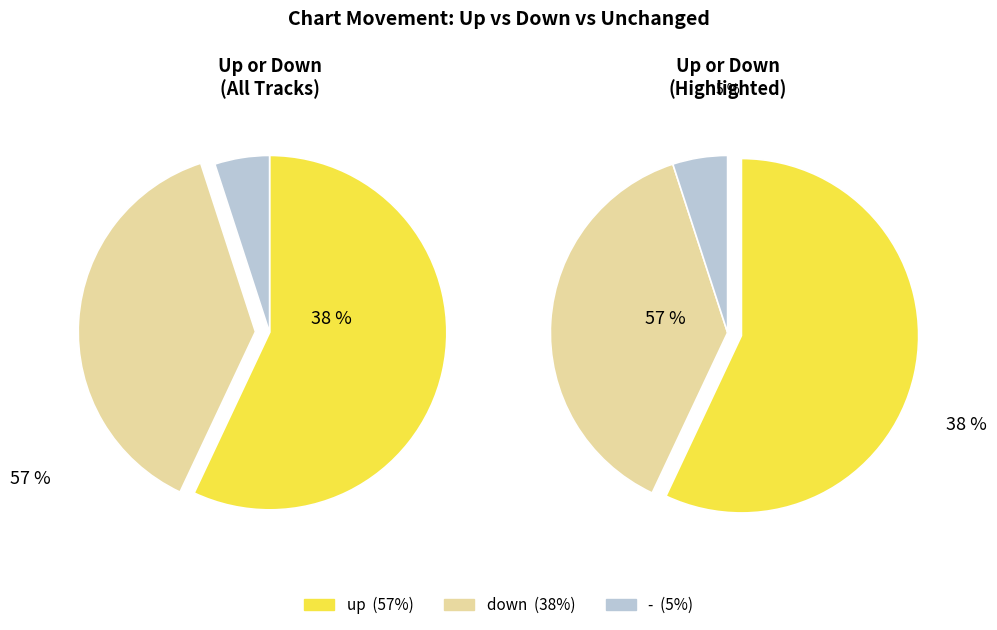

Which slice is the smallest?

-